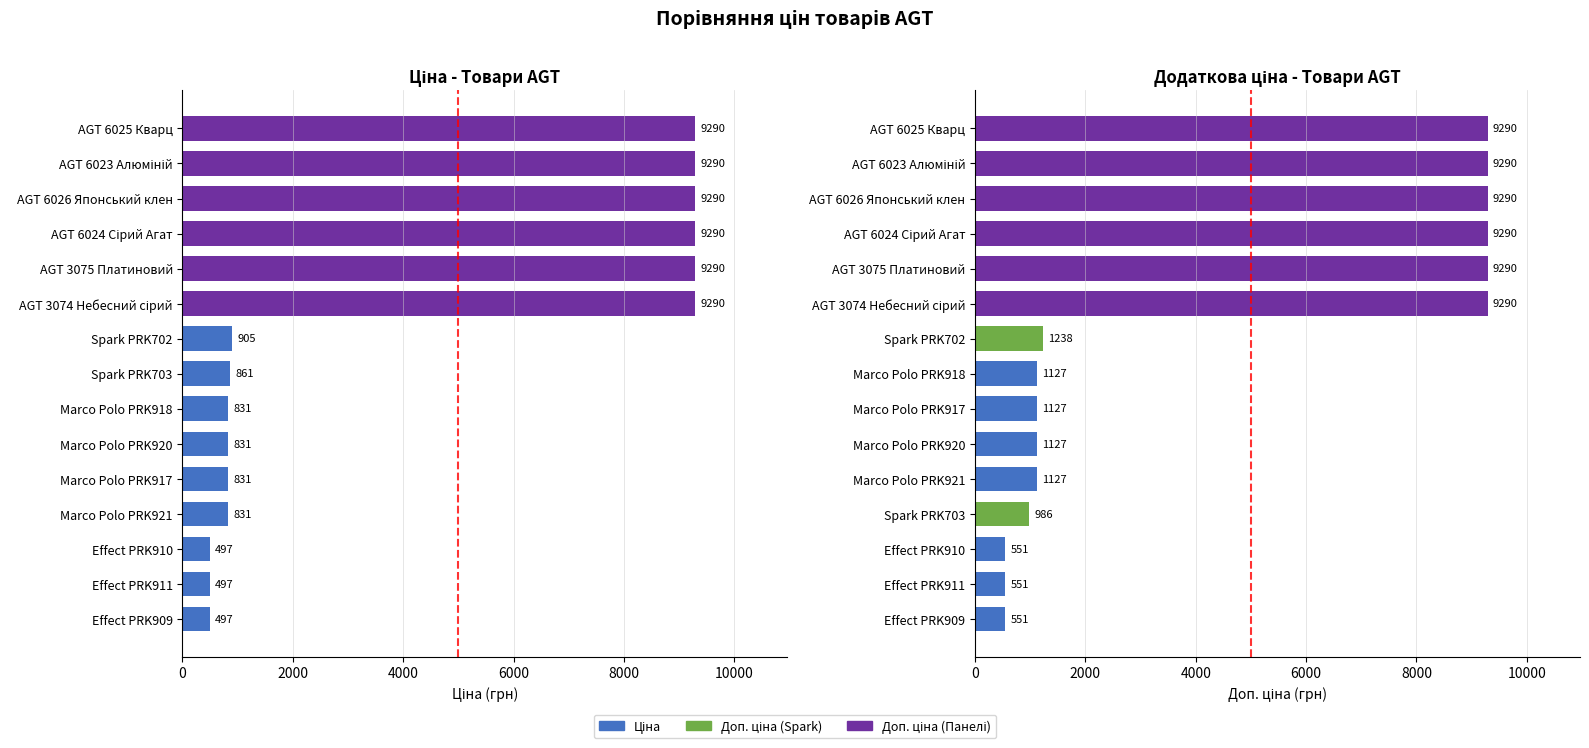

Reading left to right, extract all data points from this chart.

Ціна: 497.1	497.1	497.1	831.5	831.5	831.5	831.5	860.8	904.9	9290.5	9290.5	9290.5	9290.5	9290.5	9290.5
Доп. ціна: 551.0	551.0	551.0	986.5	1126.7	1126.7	1126.7	1126.7	1237.9	9290.5	9290.5	9290.5	9290.5	9290.5	9290.5